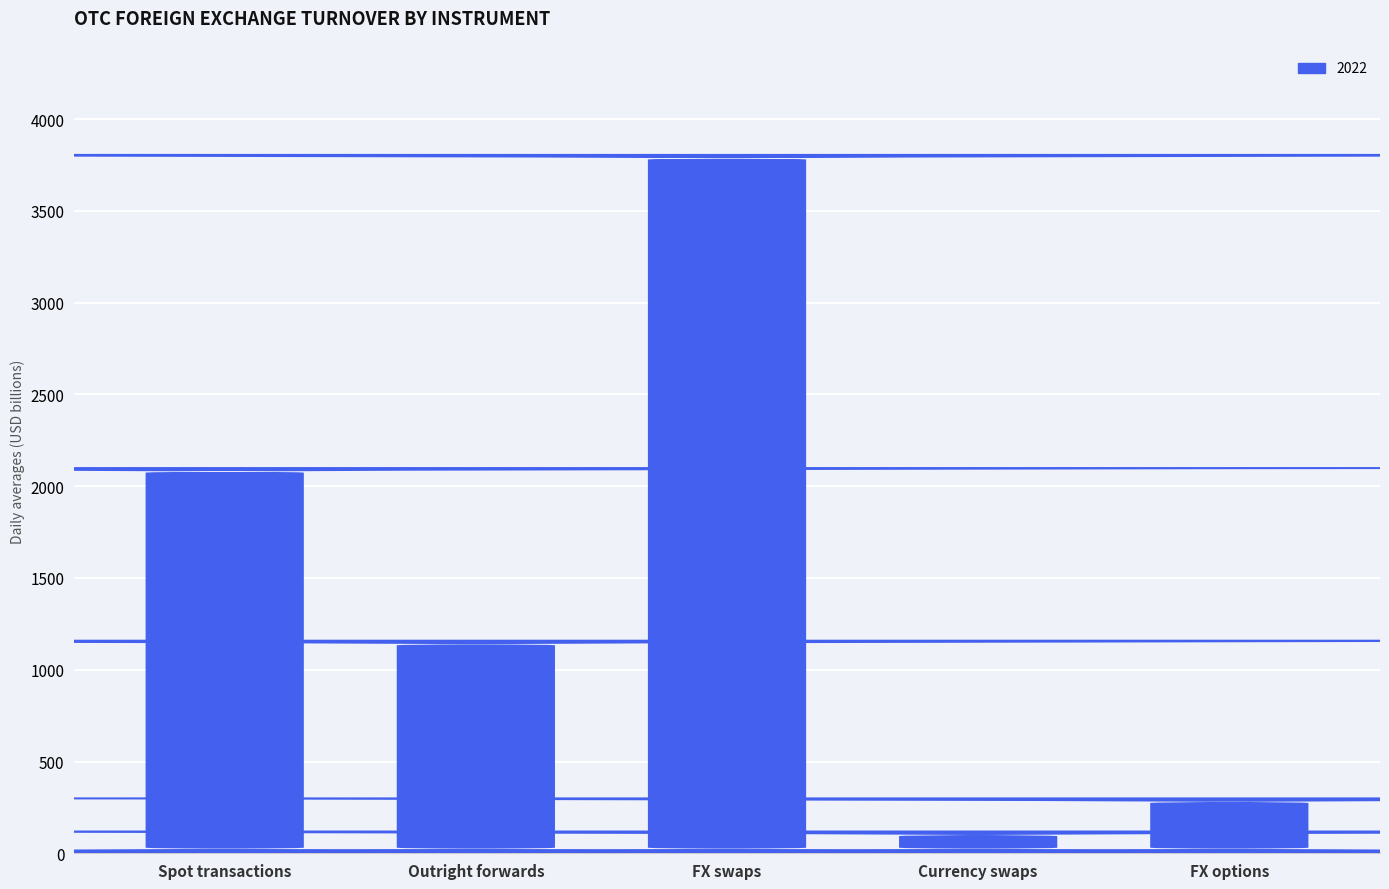

The 2019 series shows 161.0 at FX options. True or false?

False